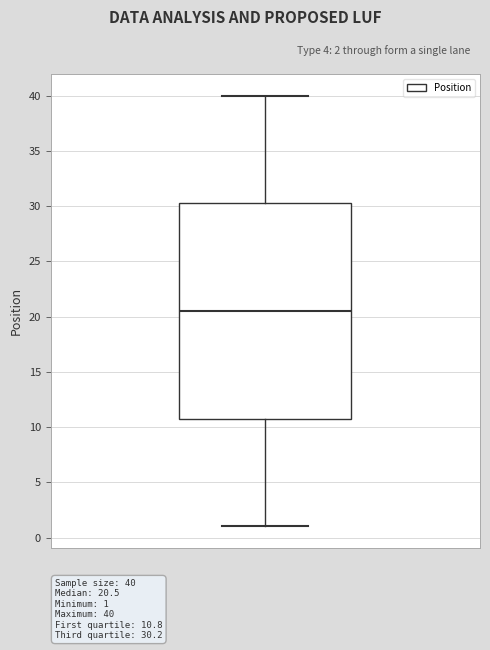

Read this box plot against the y-axis: the position of the median line, the range covered by the box, and the ends of both whiskers. The values are not printed on the chart, so give them approximately, as read against the axis.

median 20.5, box 11.0 to 30.5, whiskers 1.0 to 40.0